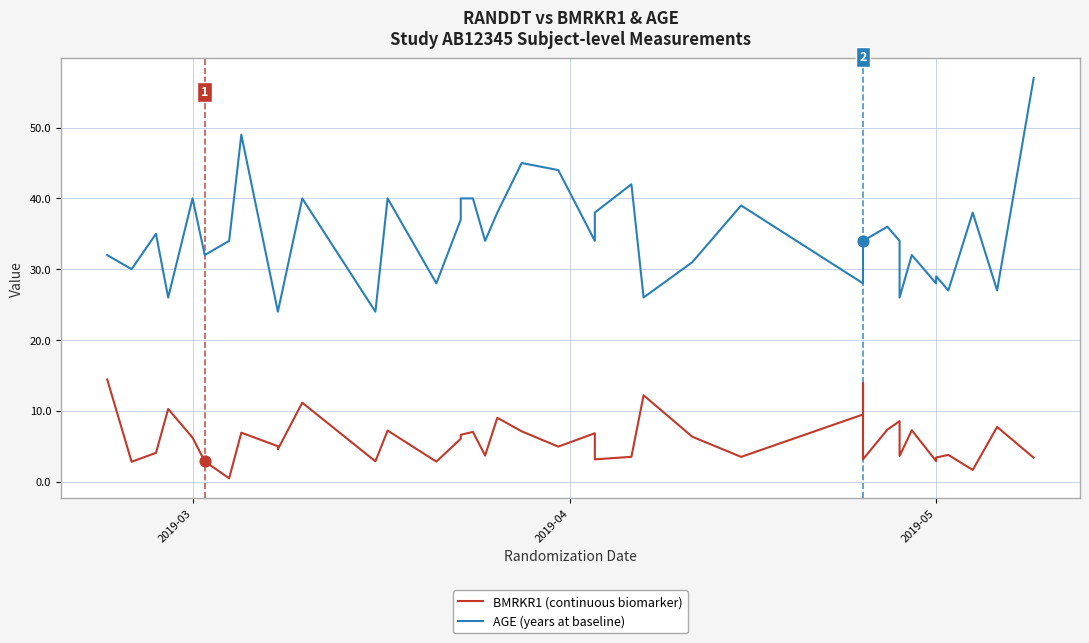

Which series reaches the minimum Y coordinate?

BMRKR1 (continuous biomarker)